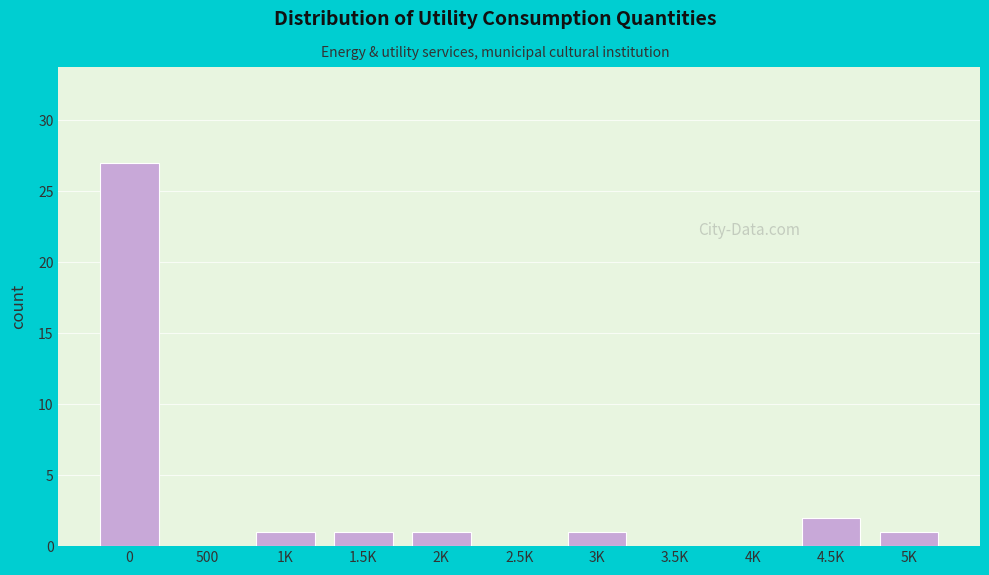

Reading left to right, list all the values displayed in this chart.

0=27	500=0	1K=1	1.5K=1	2K=1	2.5K=0	3K=1	3.5K=0	4K=0	4.5K=2	5K=1